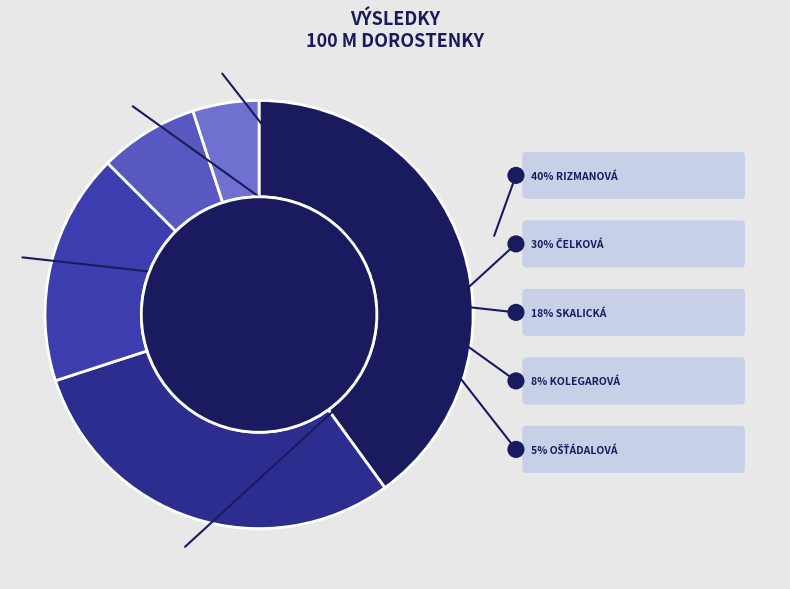

Approximately how many times larger is the value at Rizmanová Michaela compared to Ošťádalová Simona?

8.0